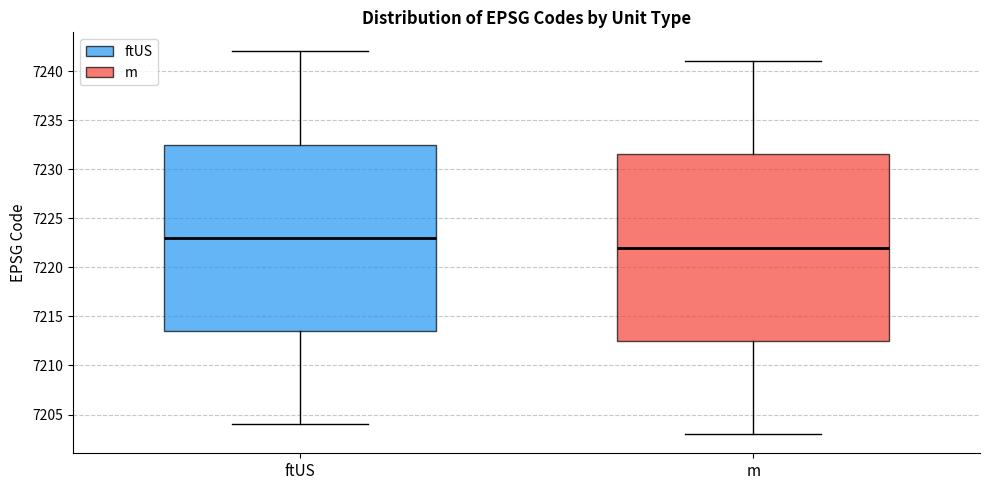

Reading left to right, transcribe this box plot: for each box, give where its median line is, the range the box spans, and where its two whiskers end, as read against the y-axis. The values are not printed on the chart, so give them approximately, as read against the axis.

ftUS: median 7223.0, box 7213.5 to 7232.5, whiskers 7204.0 to 7242.0
m: median 7222.0, box 7212.5 to 7231.5, whiskers 7203.0 to 7241.0